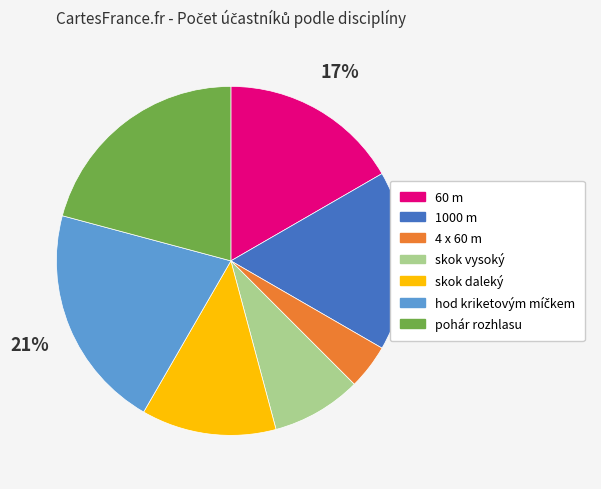

To the nearest percent, what is the difference between the largest and smallest slice percentages?

17%